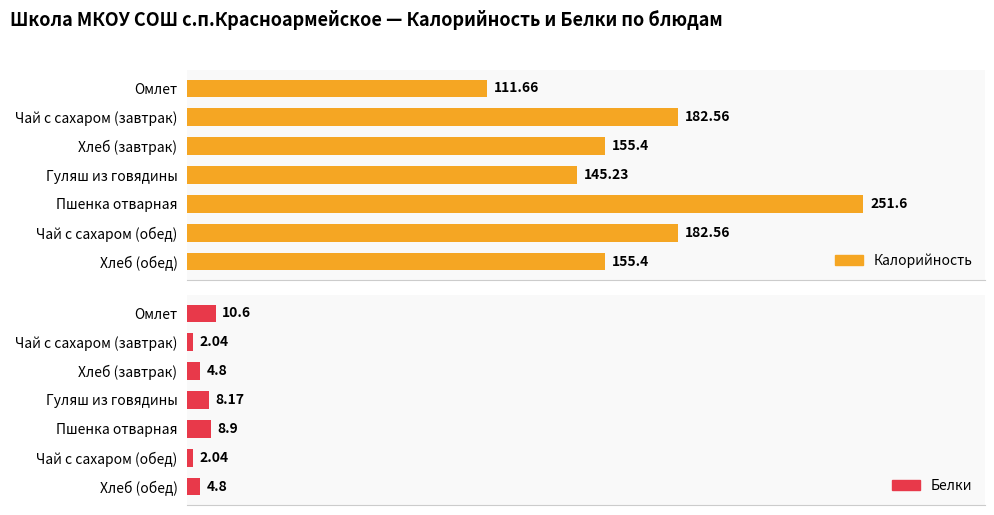

The value of Белки at Пшенка отварная is 8.9. True or false?

True